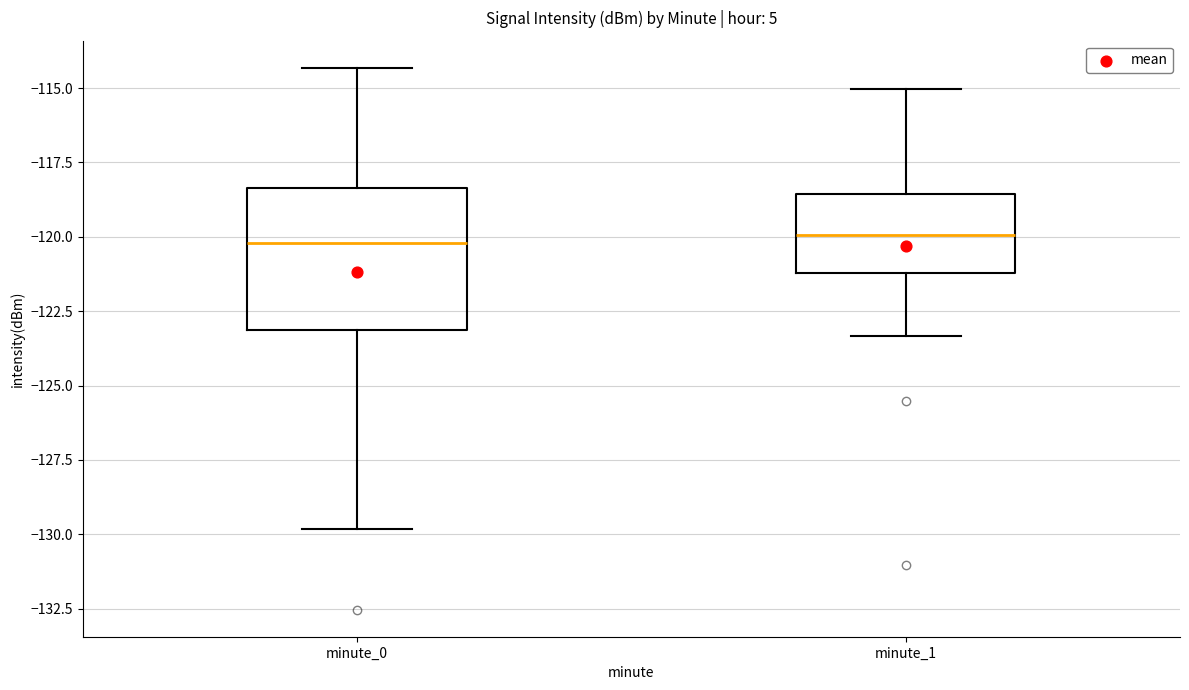

Where does the median line of the box for minute_1 sit on the y-axis? The values are not printed on the chart, so give them approximately, as read against the axis.

-120.0